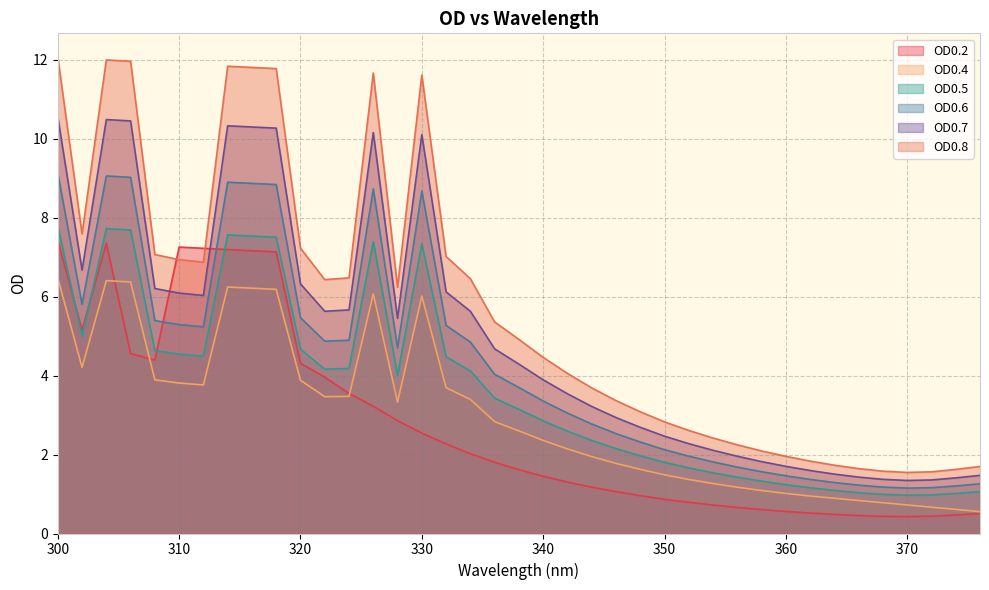

How many times do OD0.8 and OD0.2 cross each other?

2